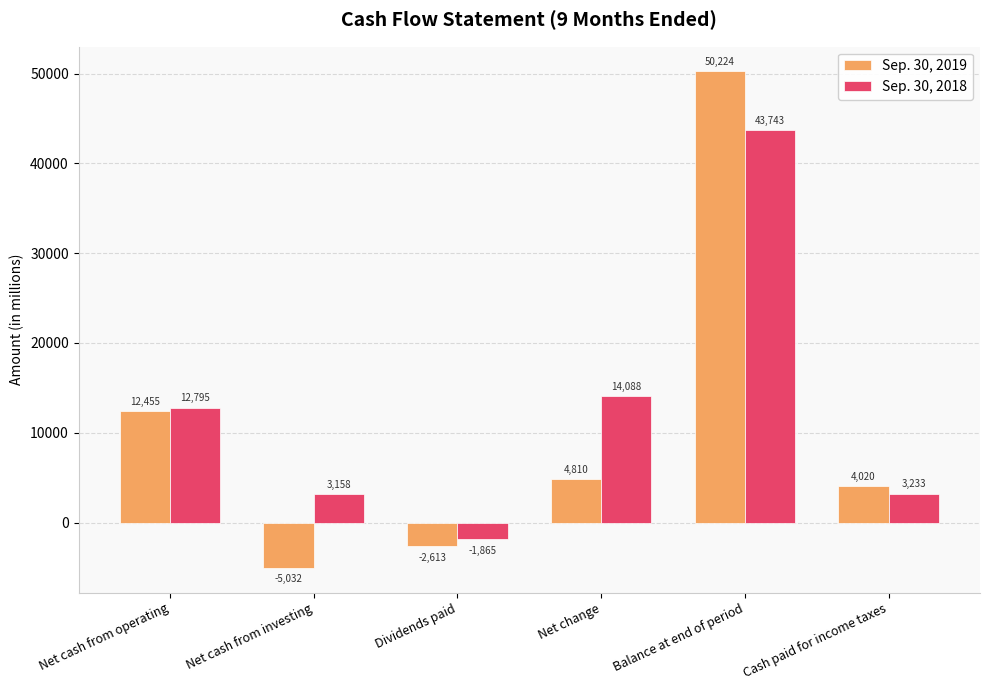

List the series in order of their overall mean, highest first.

Sep. 30, 2018, Sep. 30, 2019